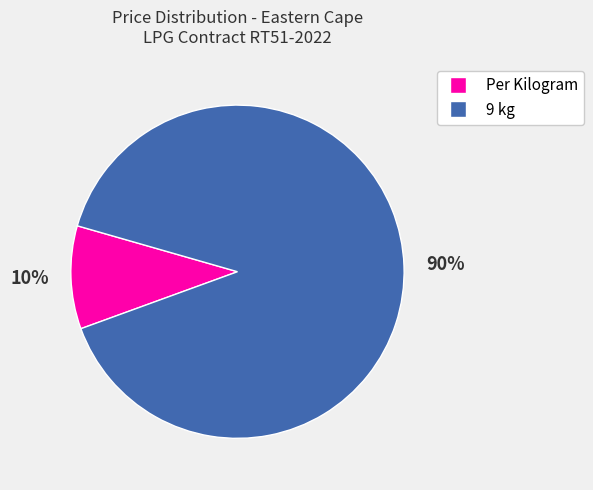

How many slices are in this pie chart?

2